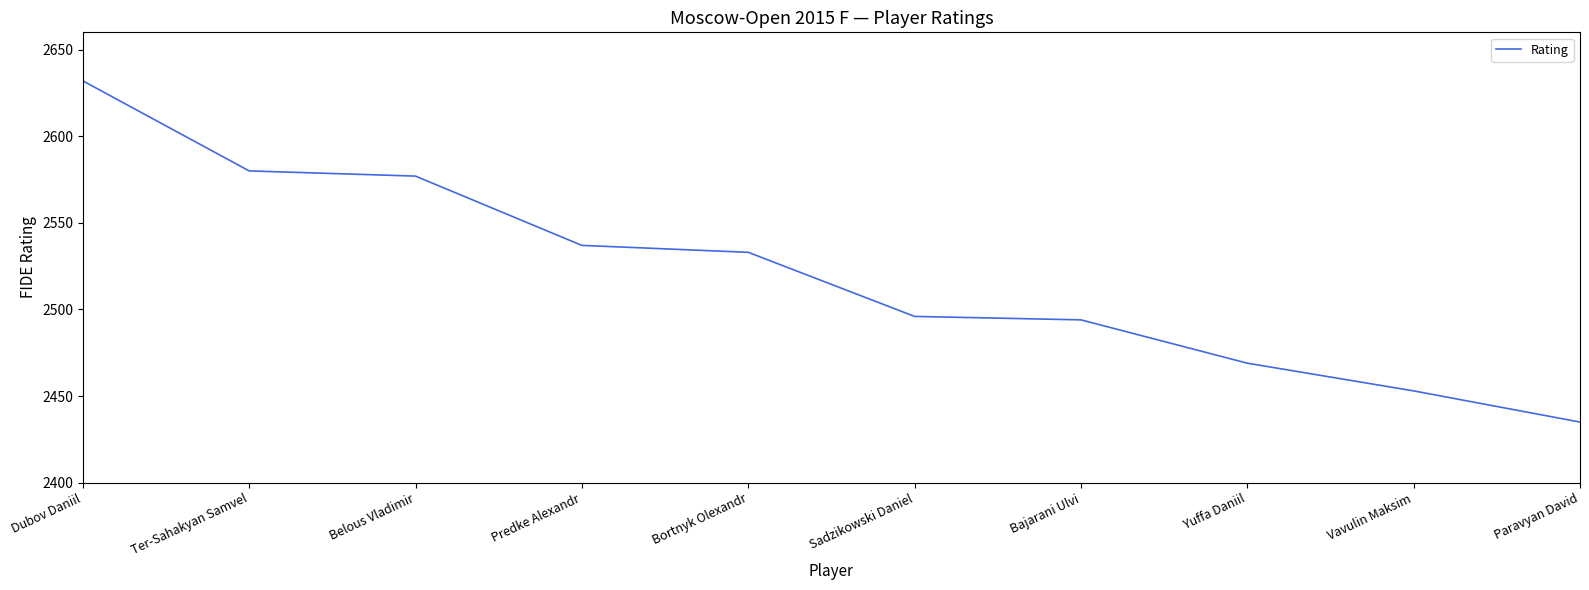

What is the change in value from Dubov Daniil to Predke Alexandr?

-95